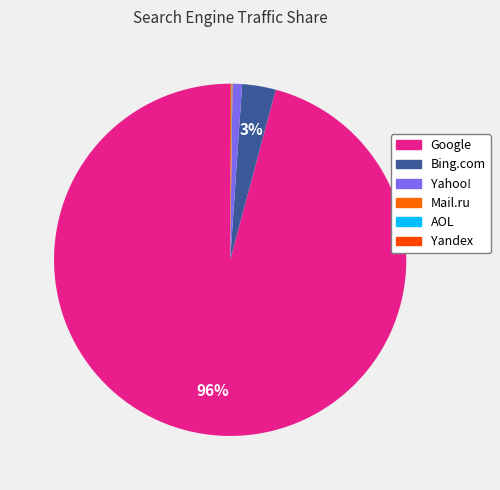

True or false: AOL accounts for 0% of the total.

True